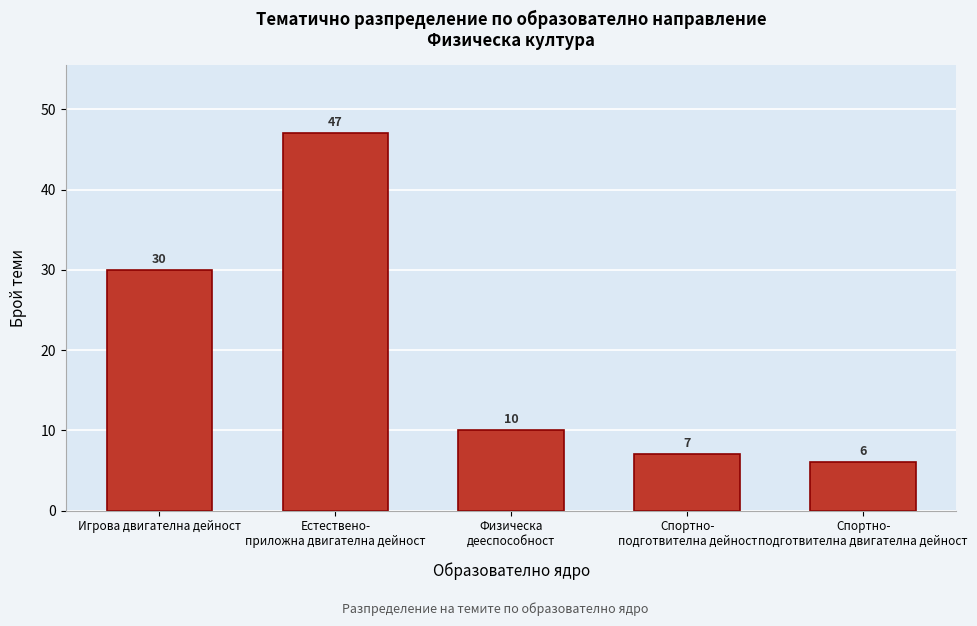

Reading left to right, list all the values displayed in this chart.

30	47	10	7	6